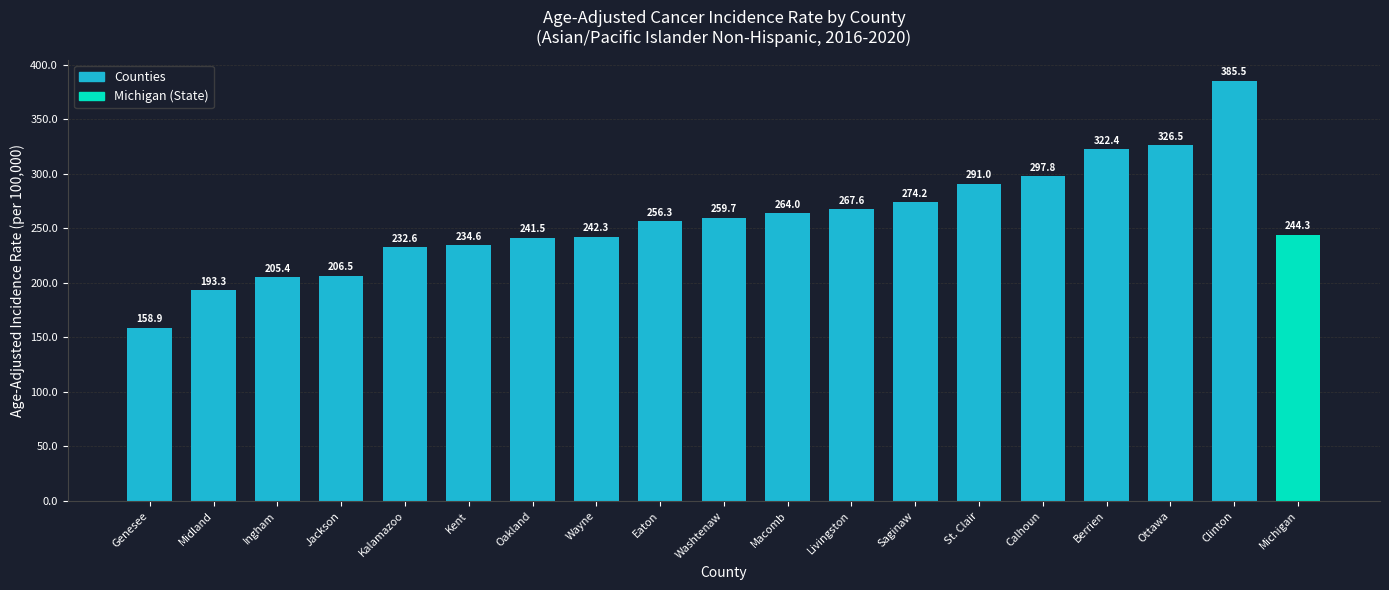

Reading left to right, extract all data points from this chart.

Genesee=158.9	Midland=193.3	Ingham=205.4	Jackson=206.5	Kalamazoo=232.6	Kent=234.6	Oakland=241.5	Wayne=242.3	Eaton=256.3	Washtenaw=259.7	Macomb=264.0	Livingston=267.6	Saginaw=274.2	St. Clair=291.0	Calhoun=297.8	Berrien=322.4	Ottawa=326.5	Clinton=385.5	Michigan=244.3